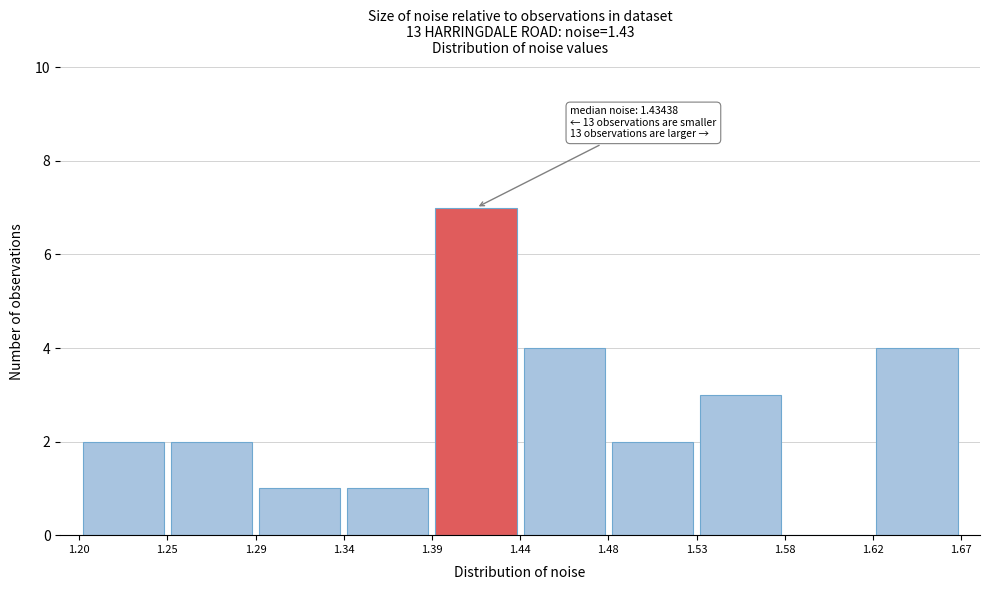

Over which range of the x-axis is the bar tallest?

1.39 to 1.44